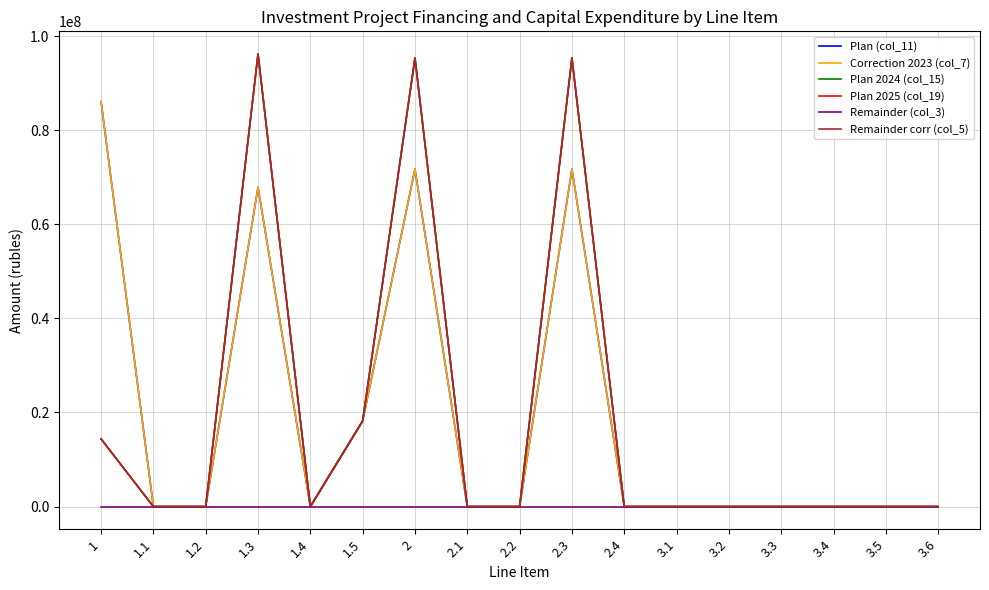

How many interior local valleys does the Remainder corr (col_5) series have?

1